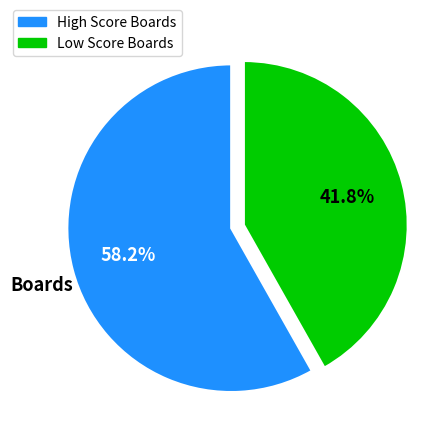

How many segments does this pie chart have?

2